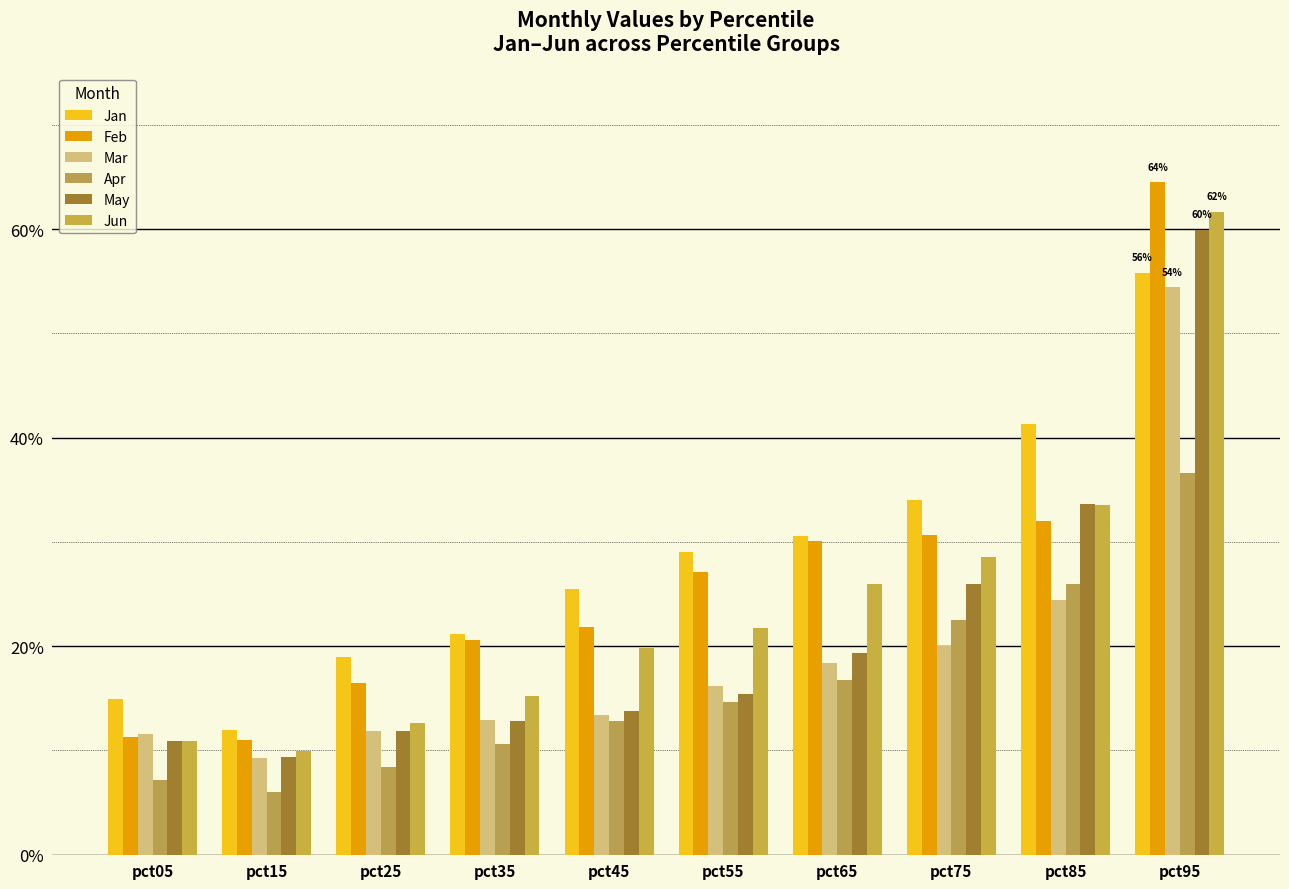

Are the bars grouped side by side (vs. stacked)?

Yes